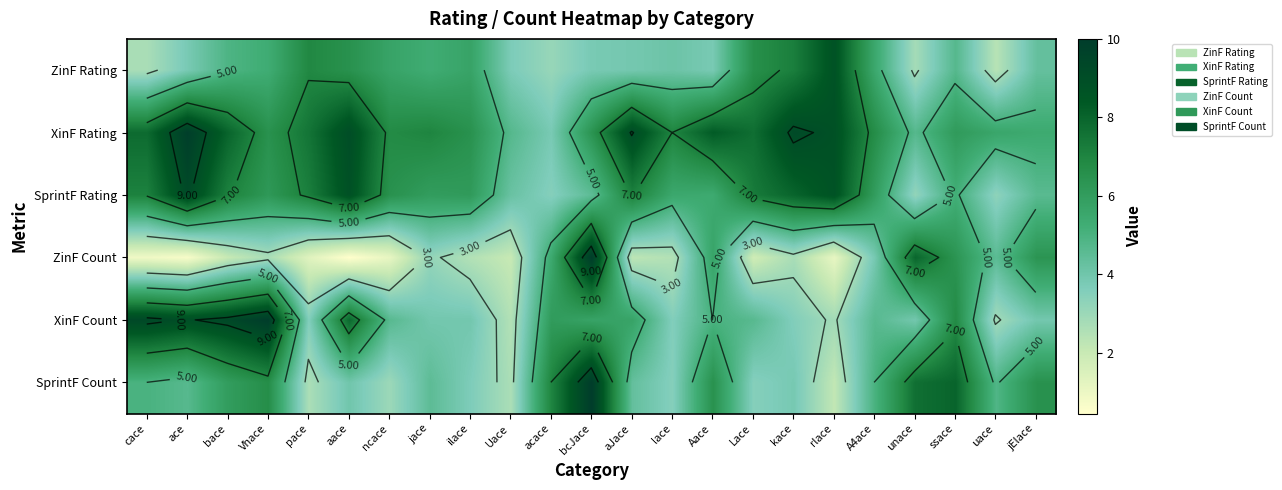

What is the difference between the SprintF Rating values at uace and pace?

3.9